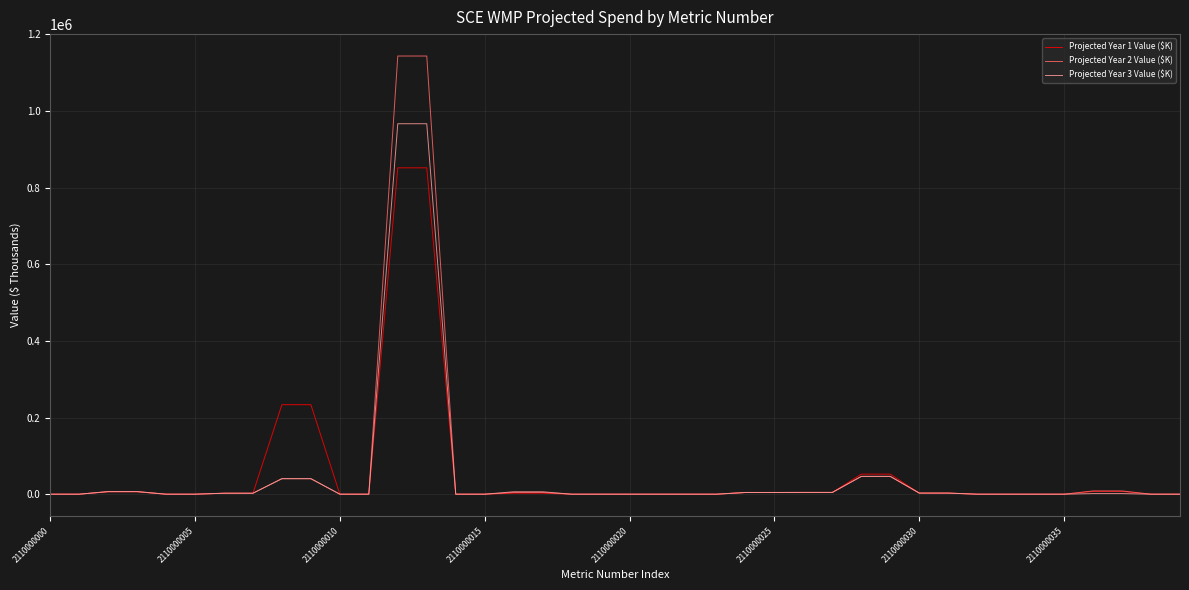

Which series has the largest range (max minus min)?

Projected Year 2 Value ($K)